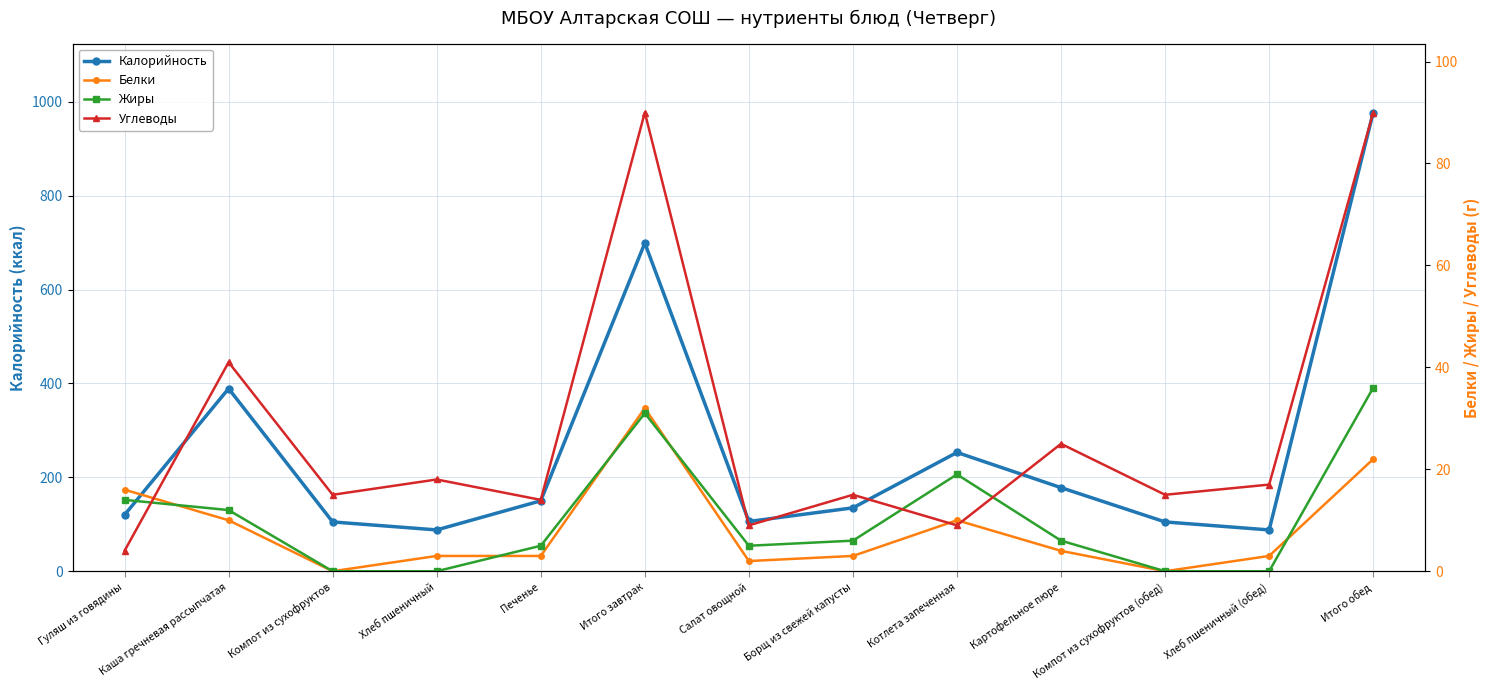

Which series changed the most between Гуляш из говядины and Компот из сухофруктов (обед)?

Белки